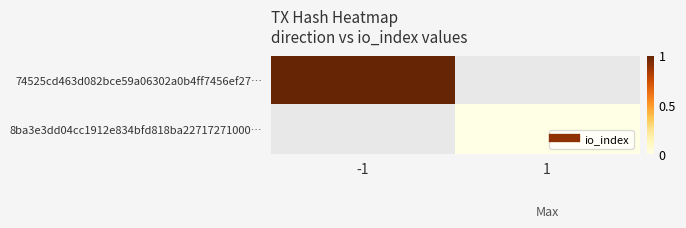

At 1, list the series in order from smallest to largest.

74525cd463d082bce59a06302a0b4ff7456ef27…, 8ba3e3dd04cc1912e834bfd818ba22717271000…